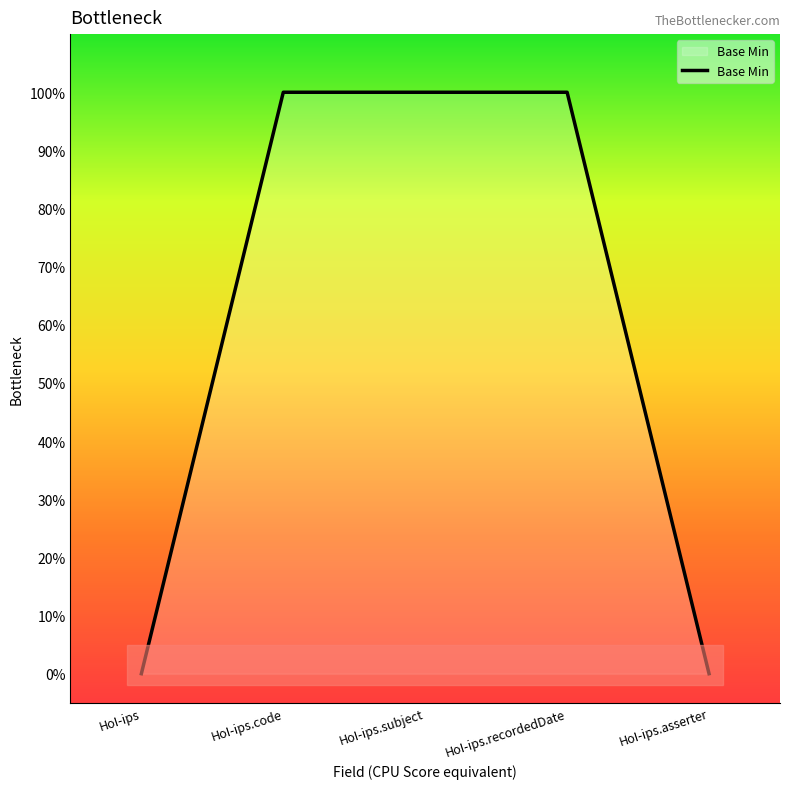

Is it true that the value at HoI-ips.subject is 1?

True